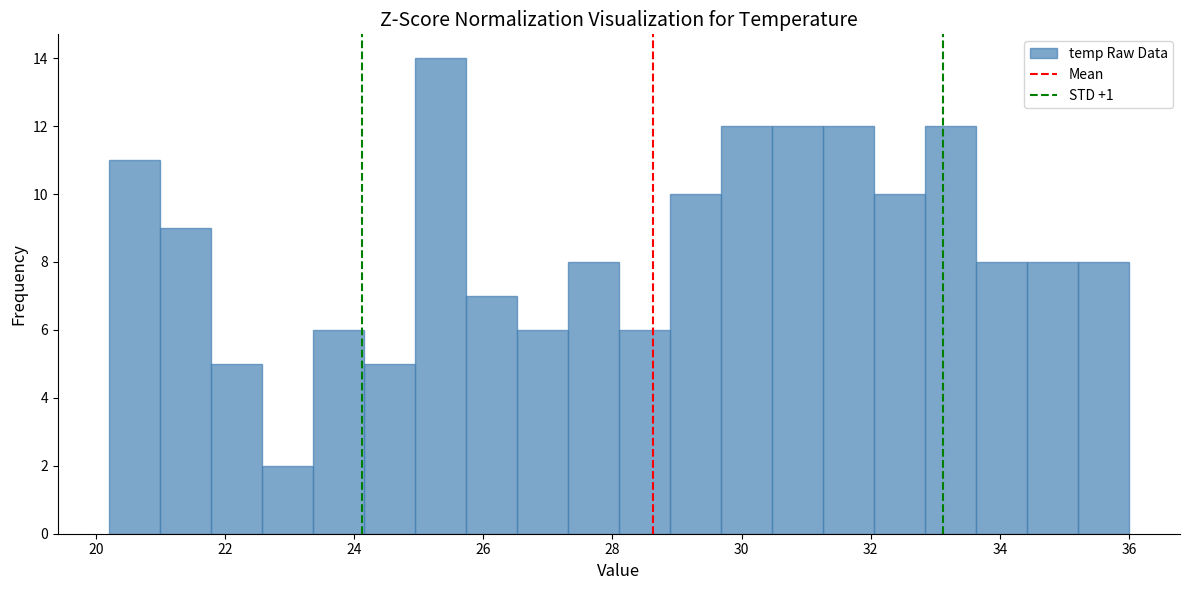

Read against the x-axis, roughly where is the centre of the tallest bar?

25.4